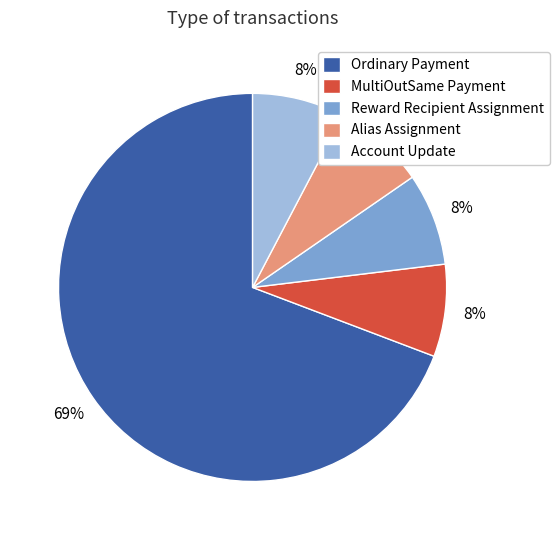

What is the majority slice?

Ordinary Payment